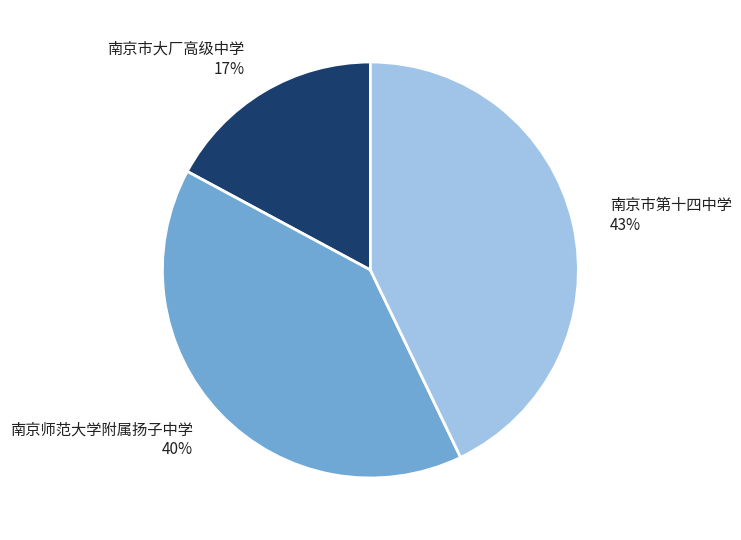

Which has a higher value, 南京市大厂高级中学 or 南京市第十四中学?

南京市第十四中学